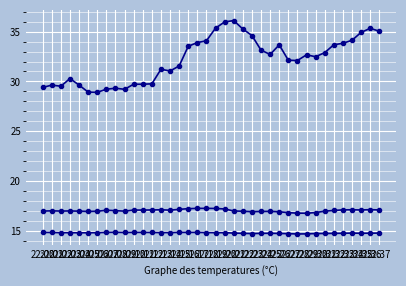

Count the number of data series in this chart.

3